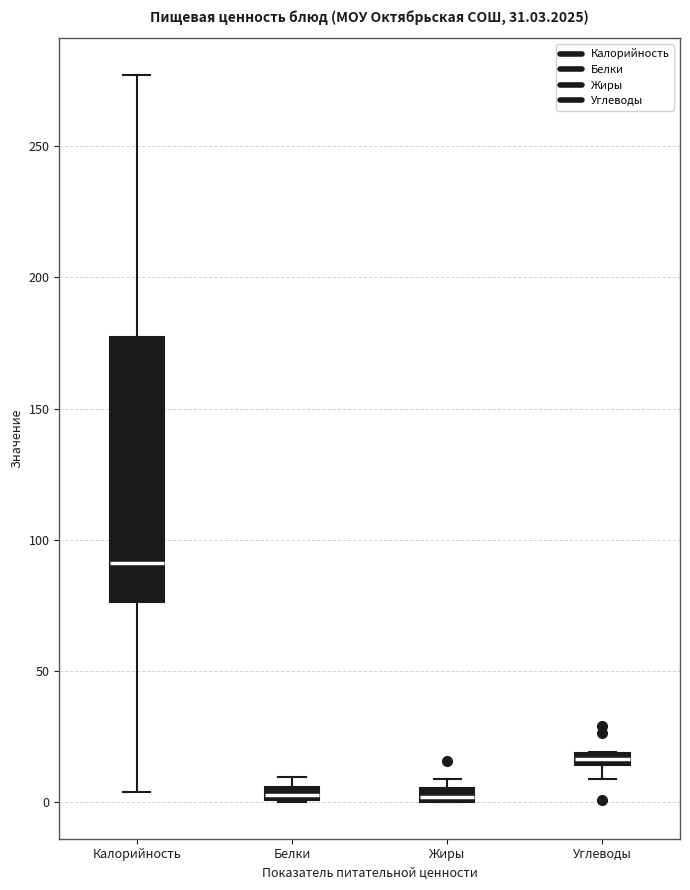

Which box is the tallest, from its lower edge to its upper edge?

Калорийность